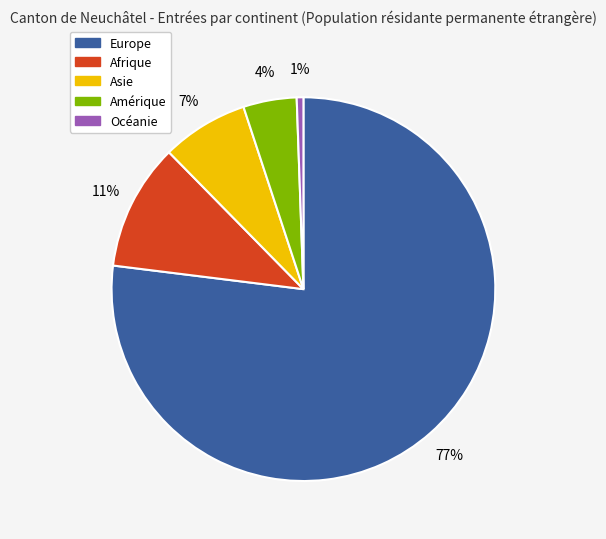

To the nearest percent, what is the difference between the Océanie and Afrique slice percentages?

10%